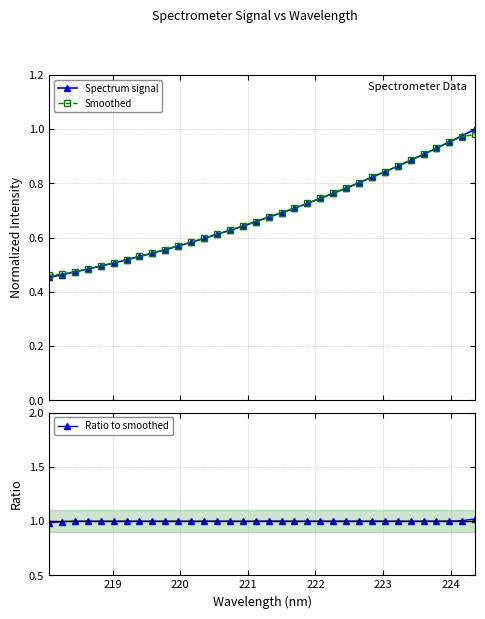

What is the smallest value displayed?

0.5